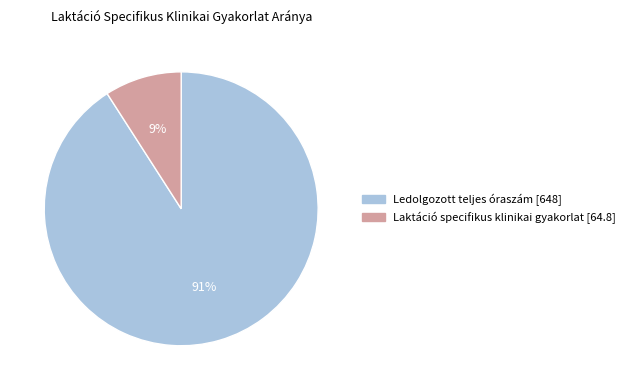

How many slices are in this pie chart?

2